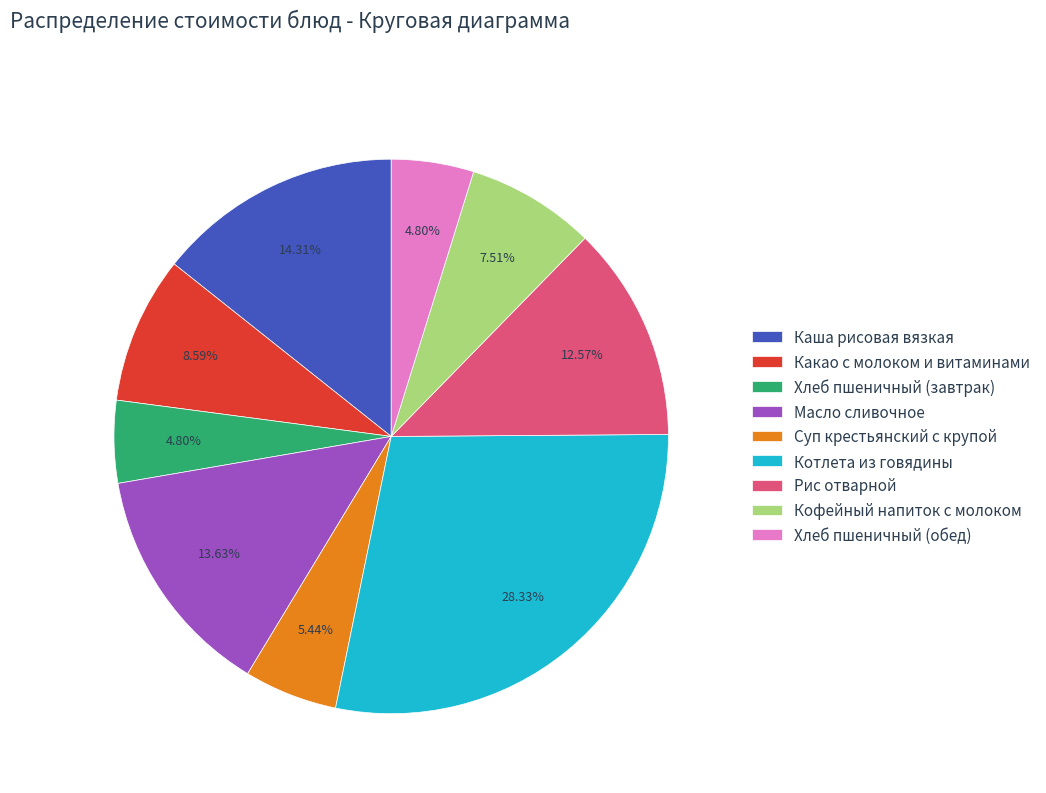

Combined, do Хлеб пшеничный (завтрак) and Кофейный напиток с молоком account for over 50%?

No